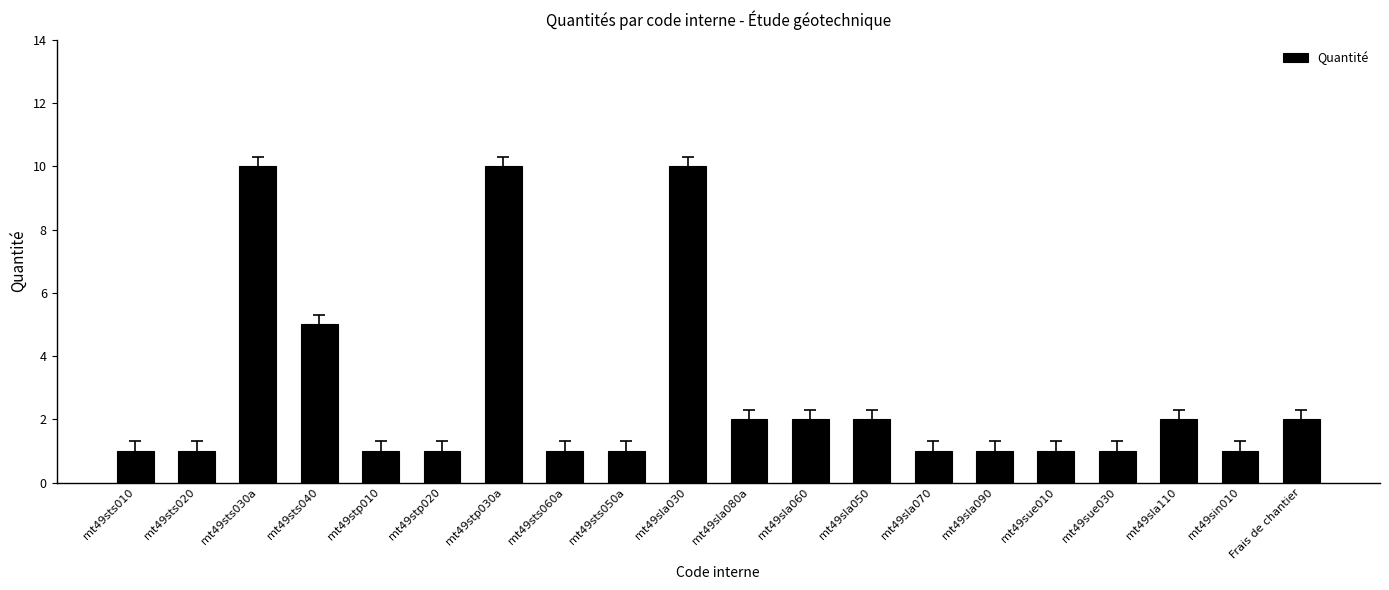

The chart shows a value of 2 at mt49sue030. True or false?

False